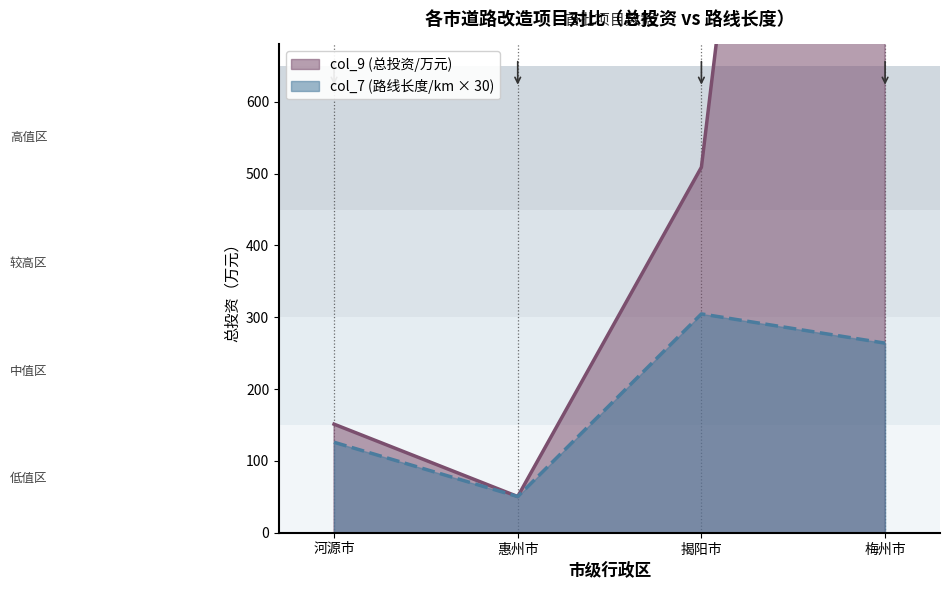

Rank the series by their maximum value, from highest to lowest.

col_9 (总投资/万元), col_7 (路线长度/km)